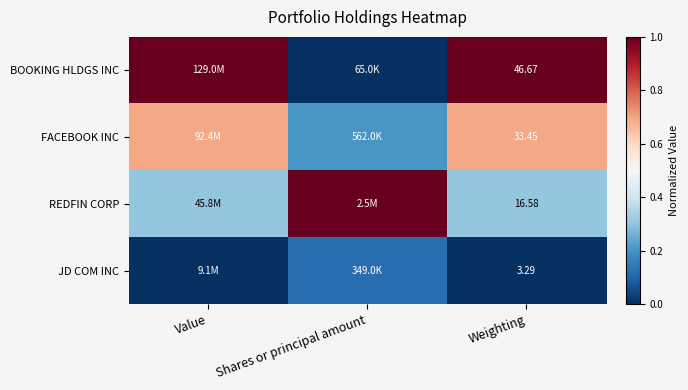

What is the maximum value shown in the chart?

1.0